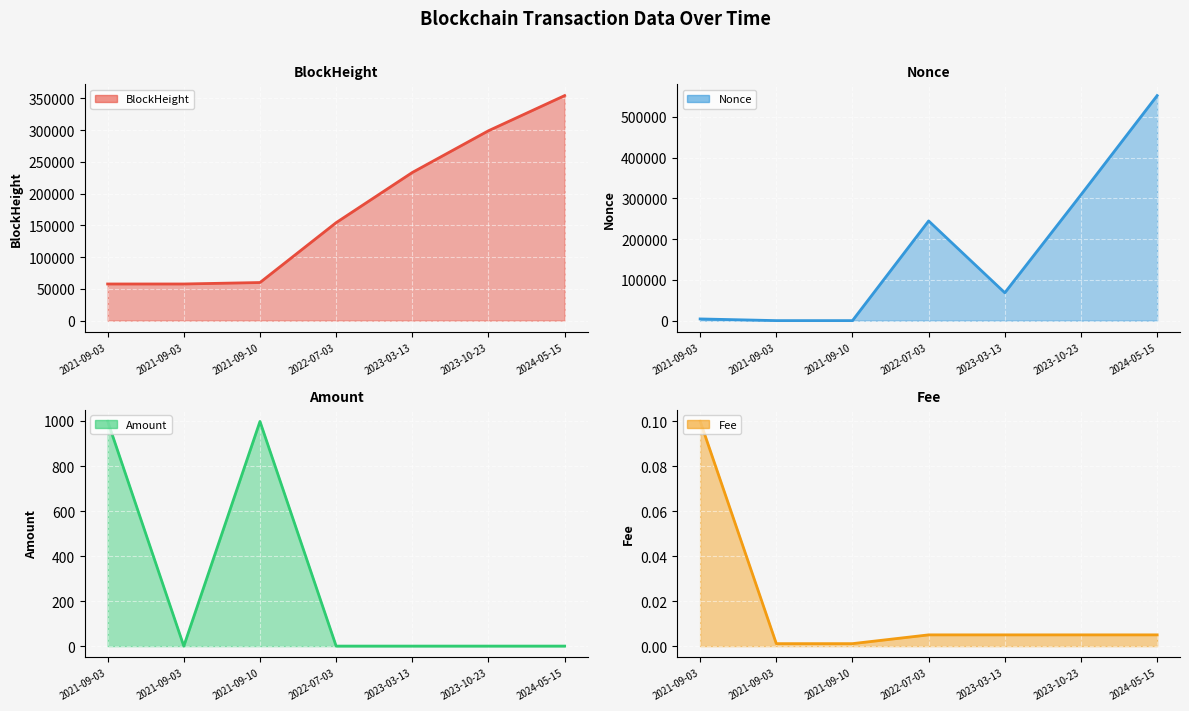

True or false: Amount (line) has a value of 0.1 at 2024-05-15.

False